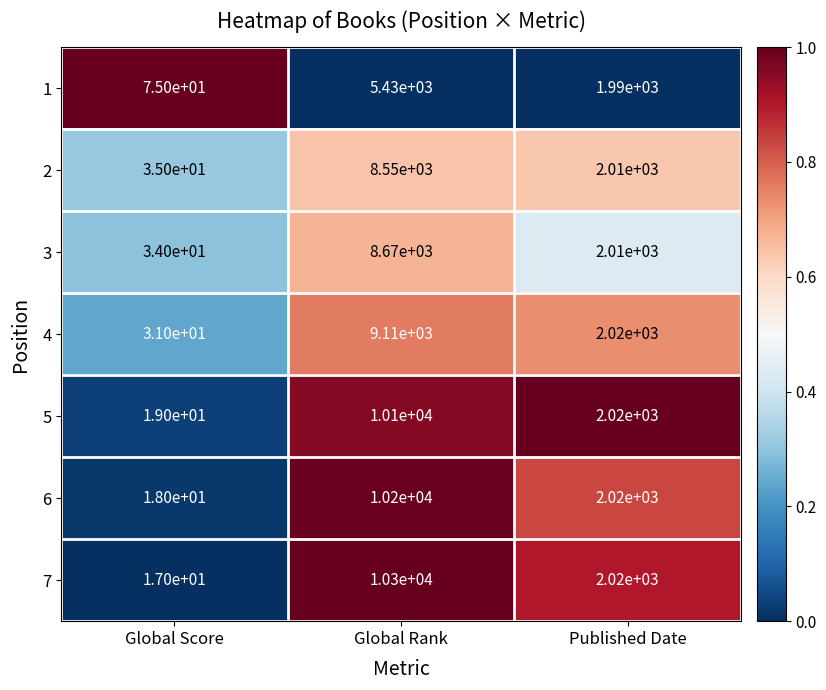

Reading left to right, extract all data points from this chart.

1: 75	5430	1990
2: 35	8550	2010
3: 34	8670	2010
4: 31	9110	2020
5: 19	10100	2020
6: 18	10200	2020
7: 17	10300	2020